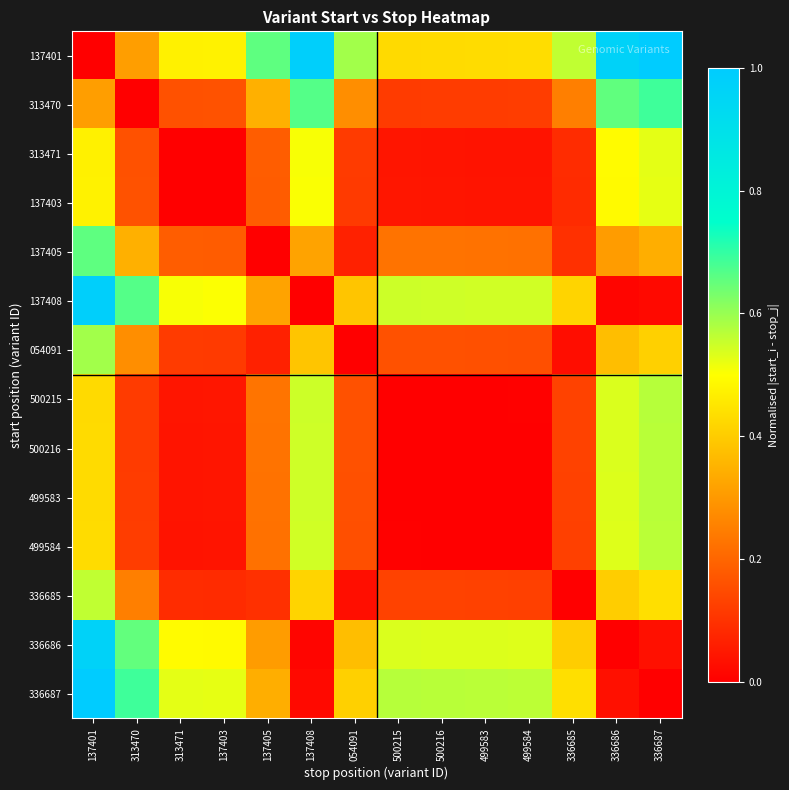

Reading right to left, list all the values displayed in this chart.

137401: 336687=1.0	336686=1.0	336685=0.6	499584=0.4	499583=0.4	500216=0.4	500215=0.4	054091=0.6	137408=1.0	137405=0.7	137403=0.5	313471=0.5	313470=0.3	137401=0.0
313470: 336687=0.7	336686=0.7	336685=0.3	499584=0.1	499583=0.1	500216=0.1	500215=0.1	054091=0.3	137408=0.7	137405=0.3	137403=0.2	313471=0.2	313470=0.0	137401=0.3
313471: 336687=0.5	336686=0.5	336685=0.1	499584=0.0	499583=0.0	500216=0.0	500215=0.0	054091=0.1	137408=0.5	137405=0.2	137403=0.0	313471=0.0	313470=0.2	137401=0.5
137403: 336687=0.5	336686=0.5	336685=0.1	499584=0.0	499583=0.0	500216=0.0	500215=0.0	054091=0.1	137408=0.5	137405=0.2	137403=0.0	313471=0.0	313470=0.2	137401=0.5
137405: 336687=0.3	336686=0.3	336685=0.1	499584=0.2	499583=0.2	500216=0.2	500215=0.2	054091=0.1	137408=0.3	137405=0.0	137403=0.2	313471=0.2	313470=0.3	137401=0.7
137408: 336687=0.0	336686=0.0	336685=0.4	499584=0.5	499583=0.5	500216=0.5	500215=0.5	054091=0.4	137408=0.0	137405=0.3	137403=0.5	313471=0.5	313470=0.7	137401=1.0
054091: 336687=0.4	336686=0.4	336685=0.0	499584=0.2	499583=0.2	500216=0.2	500215=0.2	054091=0.0	137408=0.4	137405=0.1	137403=0.1	313471=0.1	313470=0.3	137401=0.6
500215: 336687=0.6	336686=0.5	336685=0.1	499584=0.0	499583=0.0	500216=0.0	500215=0.0	054091=0.2	137408=0.5	137405=0.2	137403=0.0	313471=0.0	313470=0.1	137401=0.4
500216: 336687=0.6	336686=0.5	336685=0.1	499584=0.0	499583=0.0	500216=0.0	500215=0.0	054091=0.2	137408=0.5	137405=0.2	137403=0.0	313471=0.0	313470=0.1	137401=0.4
499583: 336687=0.6	336686=0.5	336685=0.1	499584=0.0	499583=0.0	500216=0.0	500215=0.0	054091=0.2	137408=0.5	137405=0.2	137403=0.0	313471=0.0	313470=0.1	137401=0.4
499584: 336687=0.6	336686=0.5	336685=0.1	499584=0.0	499583=0.0	500216=0.0	500215=0.0	054091=0.2	137408=0.5	137405=0.2	137403=0.0	313471=0.0	313470=0.1	137401=0.4
336685: 336687=0.4	336686=0.4	336685=0.0	499584=0.1	499583=0.1	500216=0.1	500215=0.1	054091=0.0	137408=0.4	137405=0.1	137403=0.1	313471=0.1	313470=0.3	137401=0.6
336686: 336687=0.0	336686=0.0	336685=0.4	499584=0.5	499583=0.5	500216=0.5	500215=0.5	054091=0.4	137408=0.0	137405=0.3	137403=0.5	313471=0.5	313470=0.7	137401=1.0
336687: 336687=0.0	336686=0.0	336685=0.4	499584=0.6	499583=0.6	500216=0.6	500215=0.6	054091=0.4	137408=0.0	137405=0.3	137403=0.5	313471=0.5	313470=0.7	137401=1.0